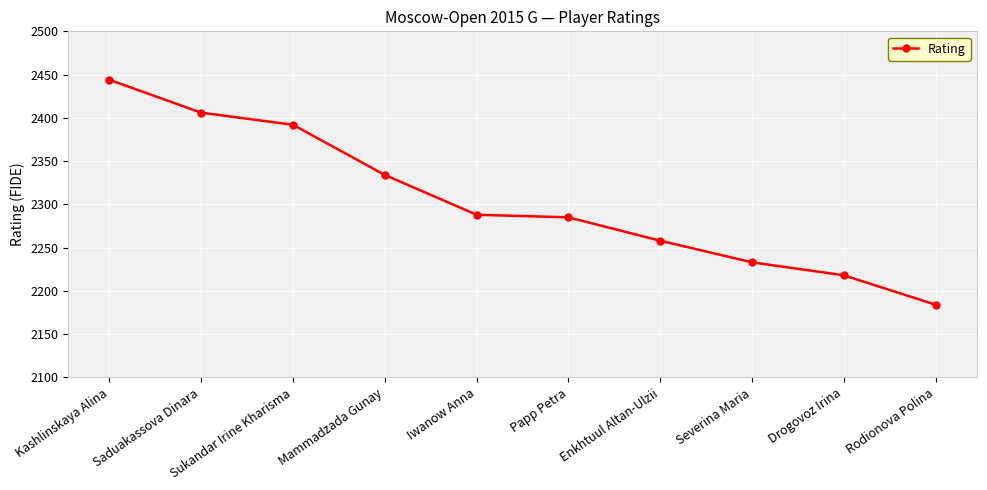

What value does the data have at Kashlinskaya Alina?

2444